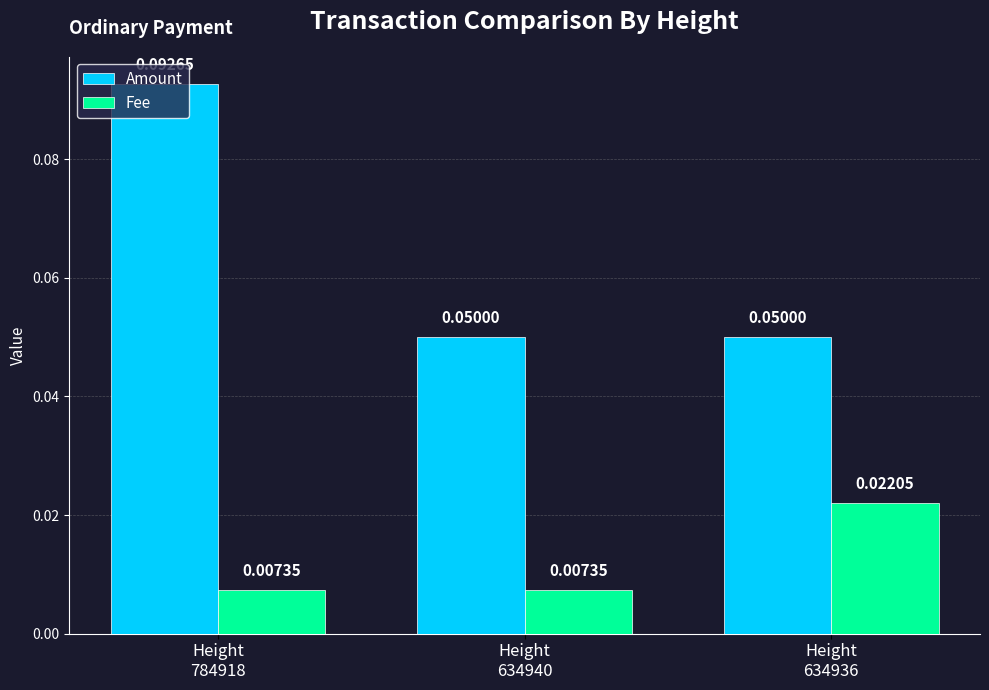

Rank the series at Height
634936 from lowest to highest value.

Fee, Amount